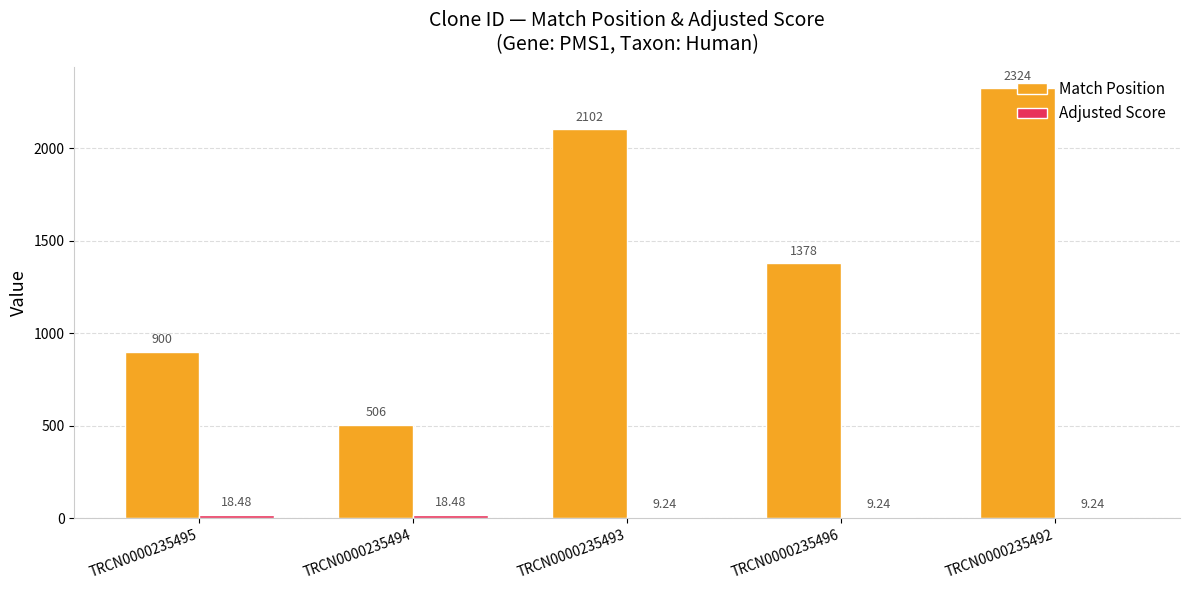

What is the greatest value displayed?

2324.0